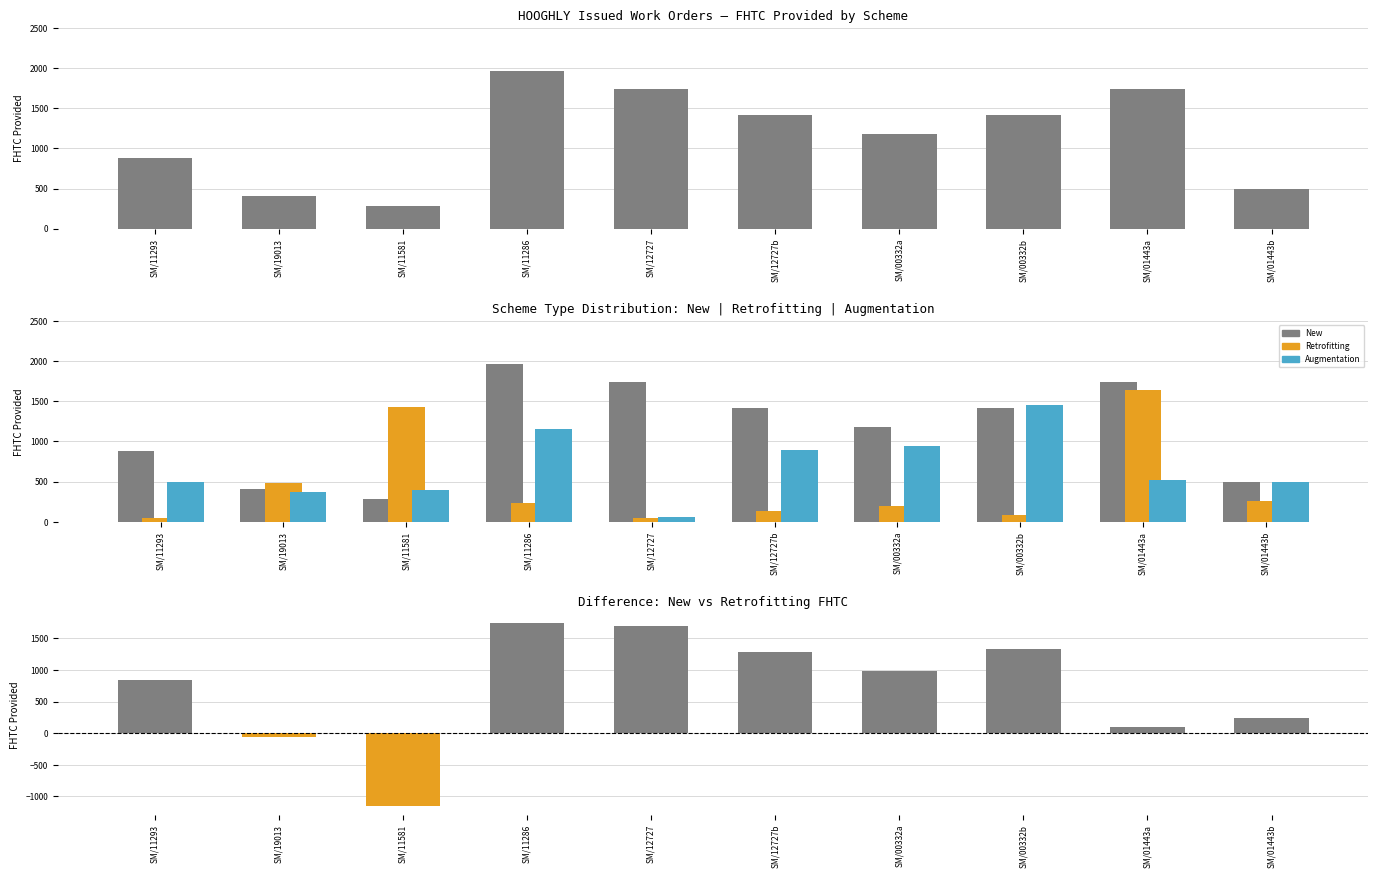

How many values in the Retrofitting series exceed 228?

4